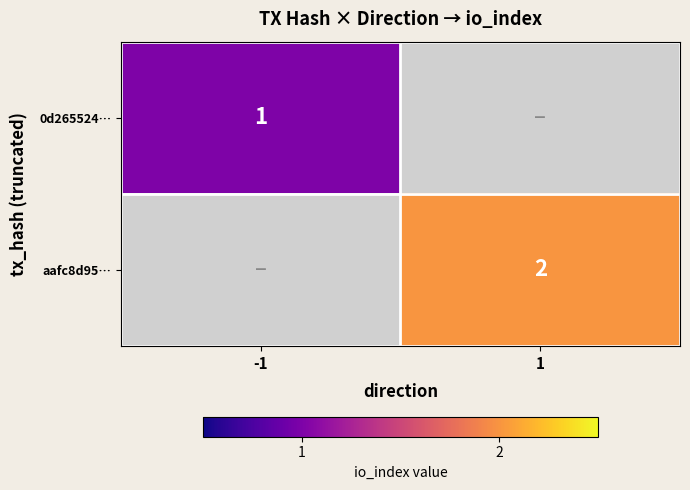

The value of aafc8d95… at 1 is 2. True or false?

True